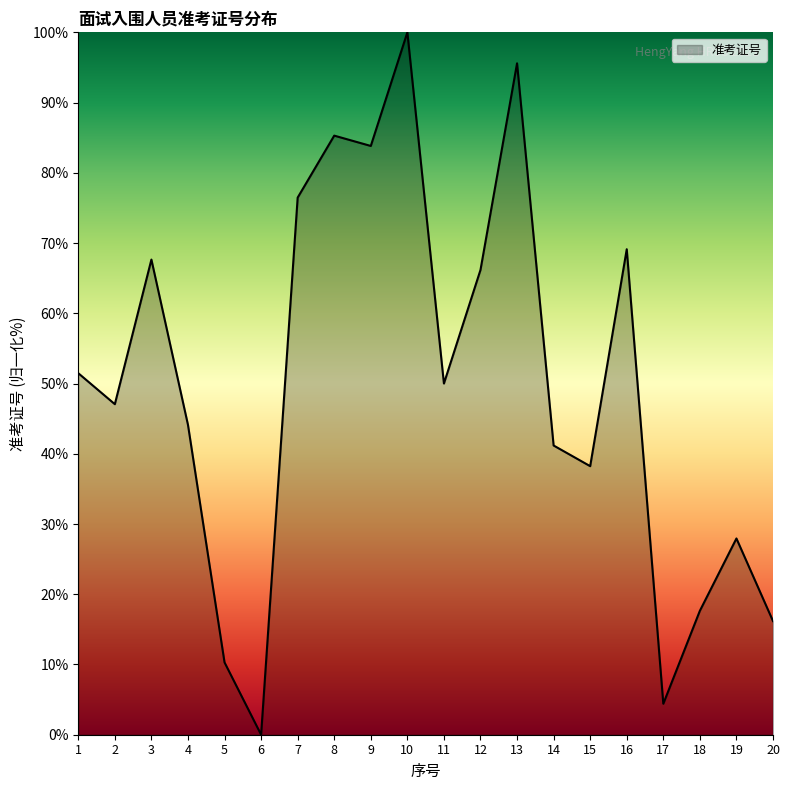

How many series are shown in this chart?

1